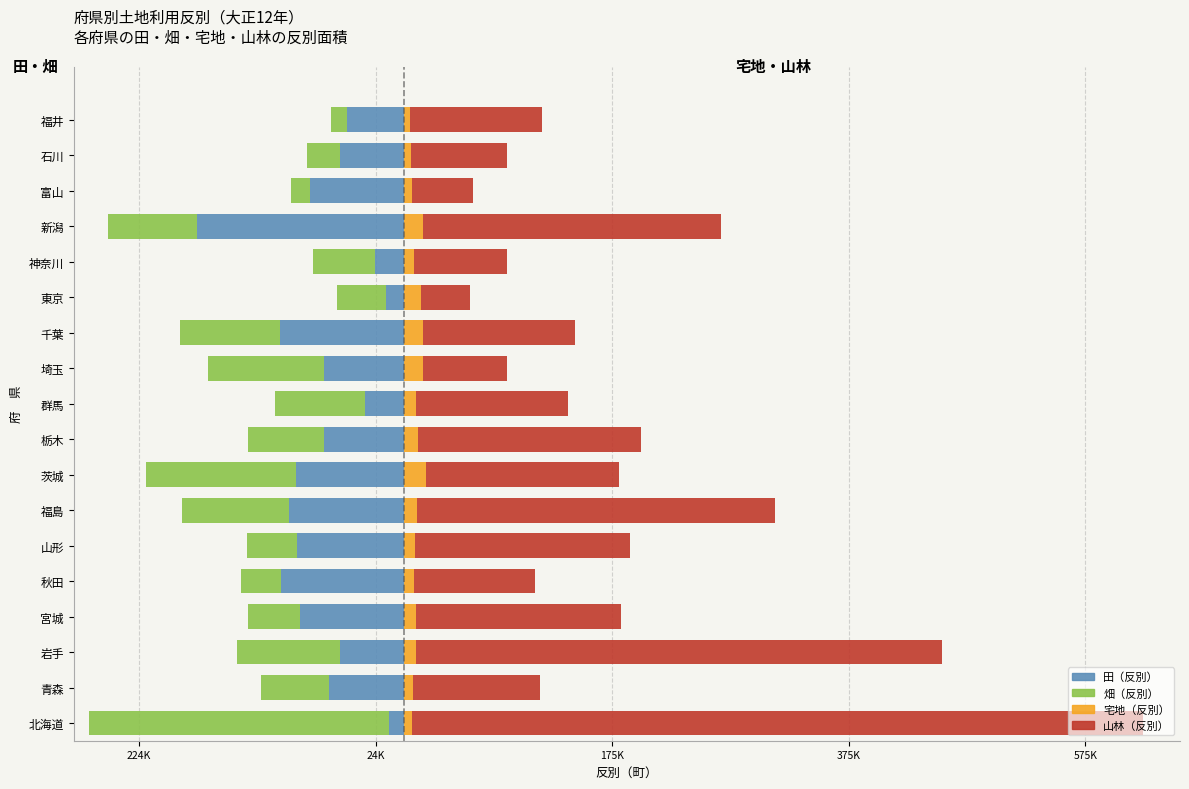

Count the number of categories in the chart.

18